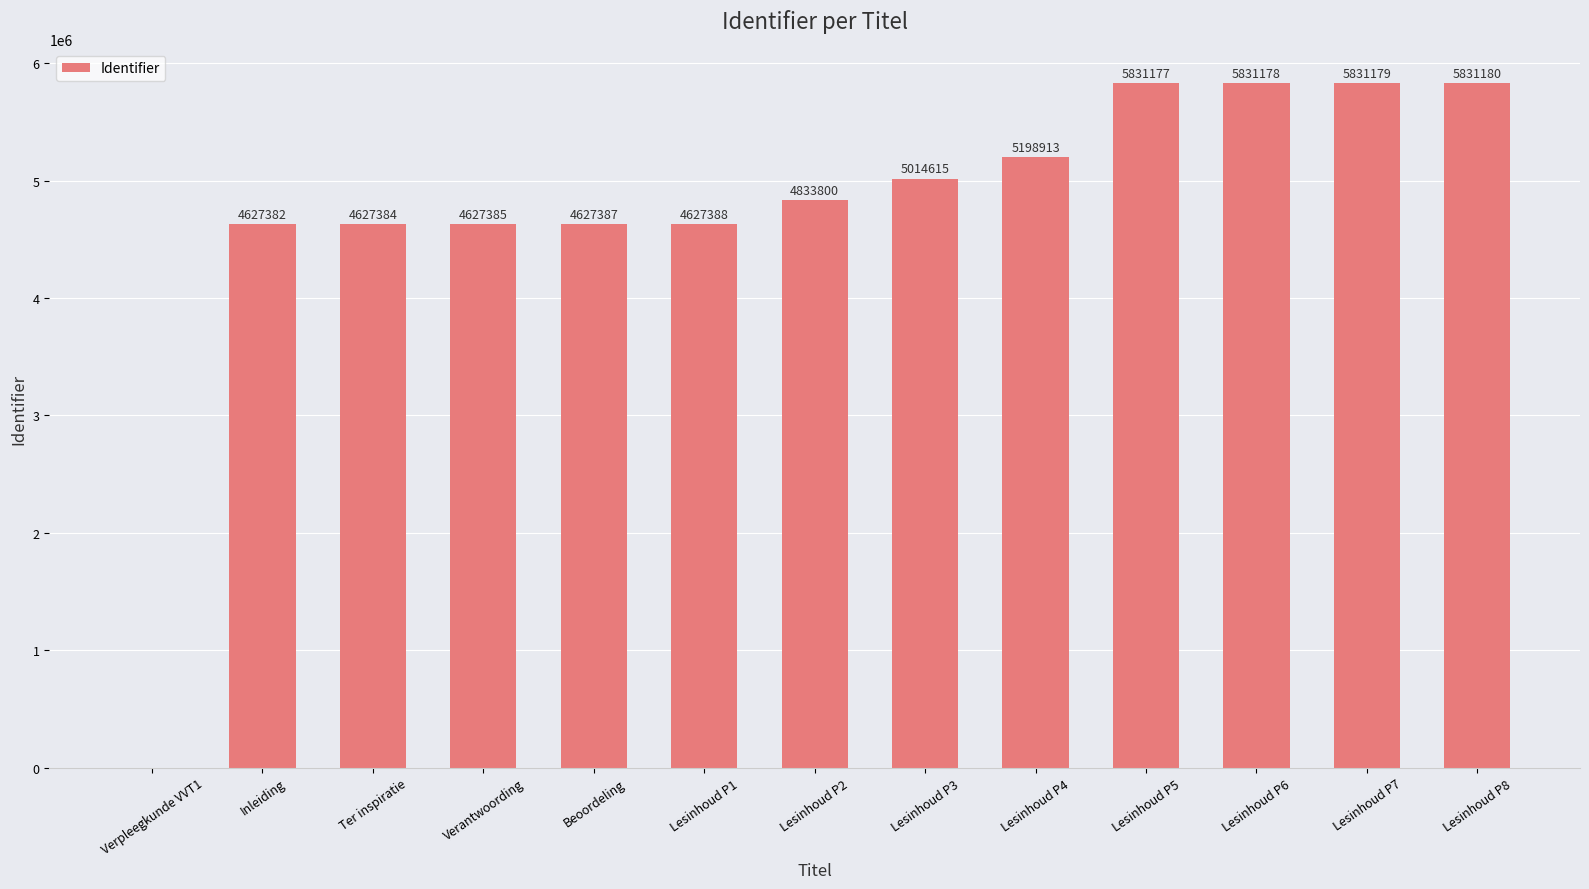

Reading left to right, what are all the values shown in this chart?

0	4627382	4627384	4627385	4627387	4627388	4833800	5014615	5198913	5831177	5831178	5831179	5831180